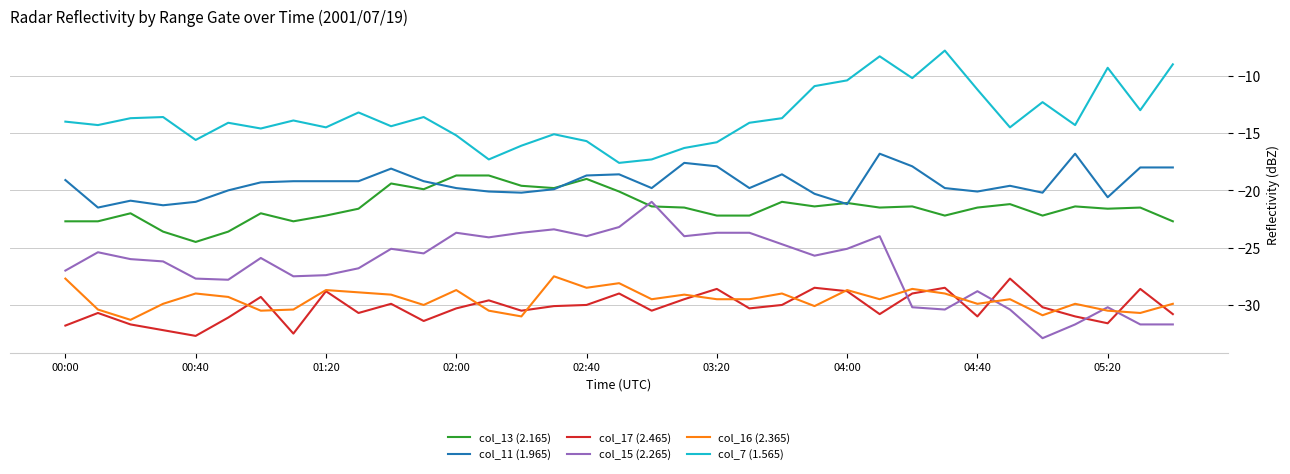

Which series has the largest total across all categories?

col_7 (1.565)